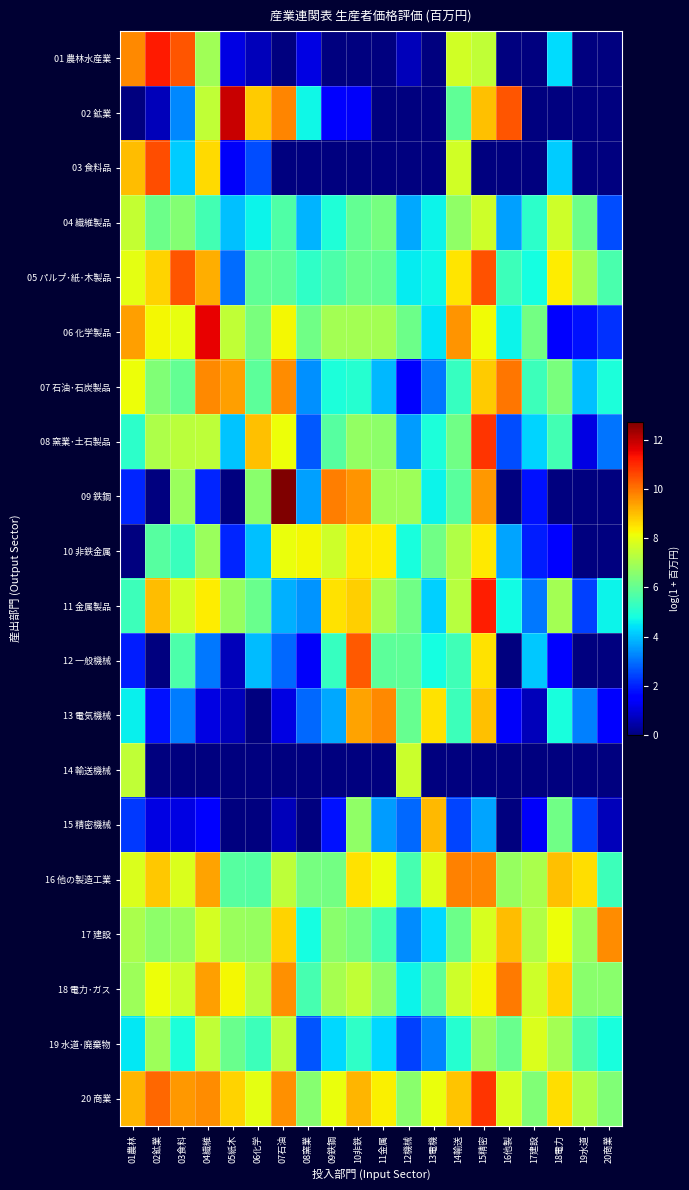

Which category has the lowest value across all series?

07石油